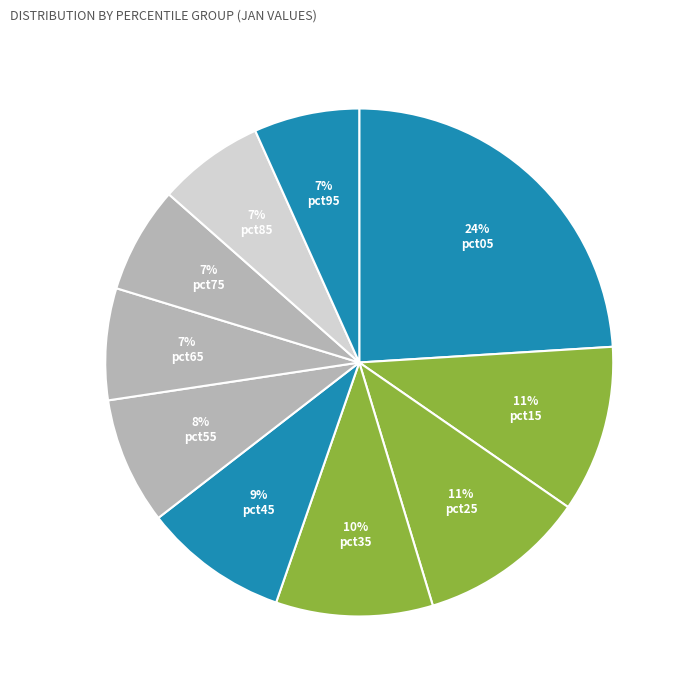

How many segments does this pie chart have?

10